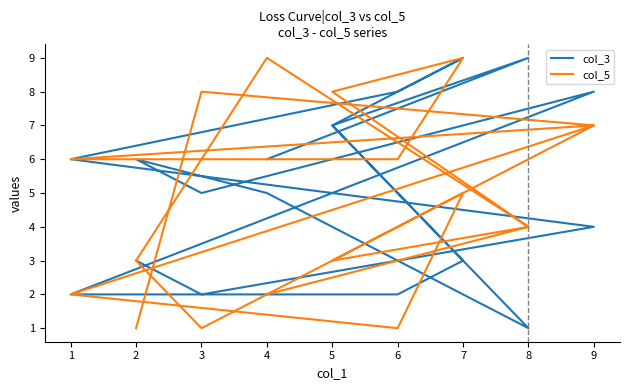

True or false: col_5 has more than 0 points higher than both neighbors.

True